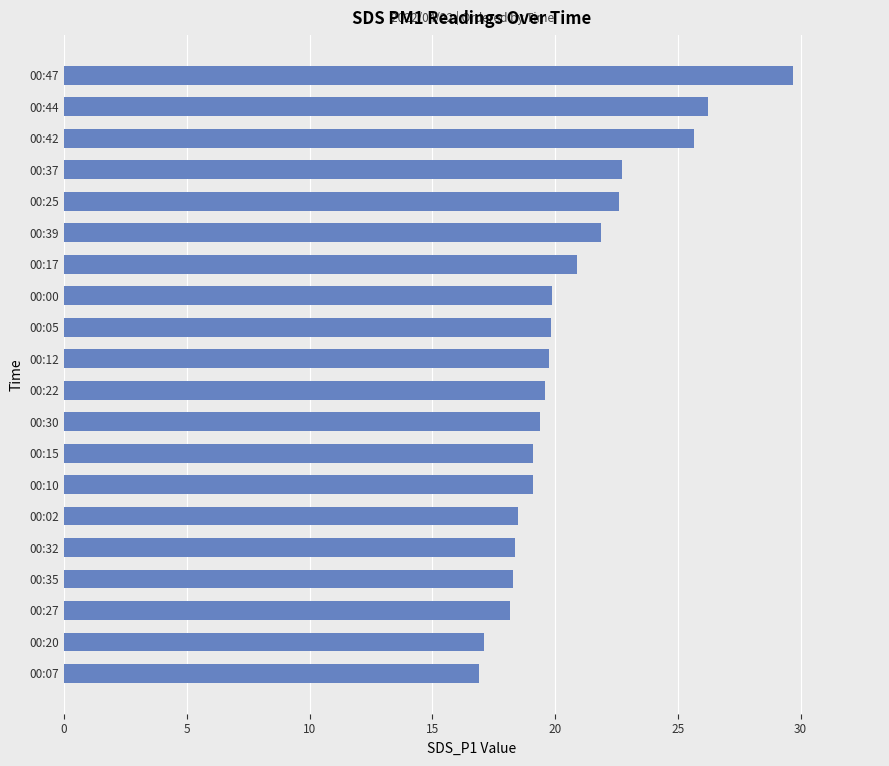

Between 00:42 and 00:02, which is larger?

00:42